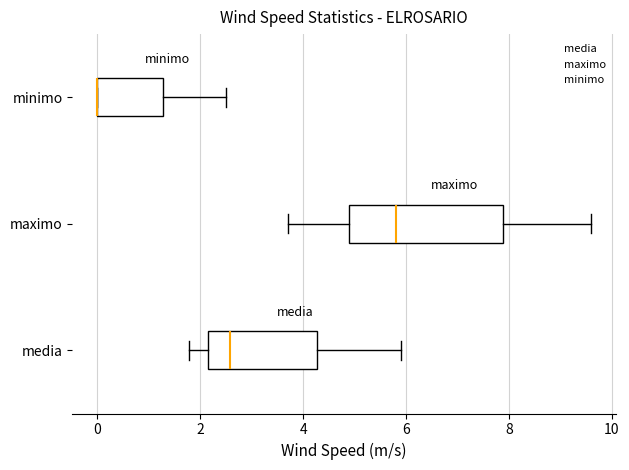

Reading bottom to top, transcribe this box plot: for each box, give where its median line is, the range the box spans, and where its two whiskers end, as read against the x-axis. The values are not printed on the chart, so give them approximately, as read against the axis.

media: median 2.6, box 2.2 to 4.2, whiskers 1.8 to 5.8
maximo: median 5.8, box 5.0 to 7.8, whiskers 3.8 to 9.6
minimo: median 0.0 (drawn on the box's left edge), box 0.0 to 1.2, whiskers 0.0 to 2.6